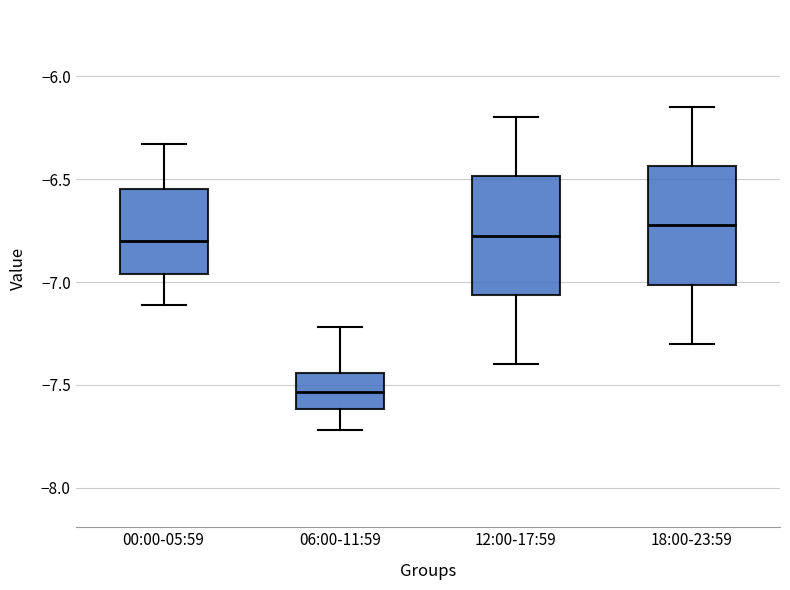

Which box has the lowest median line?

06:00-11:59